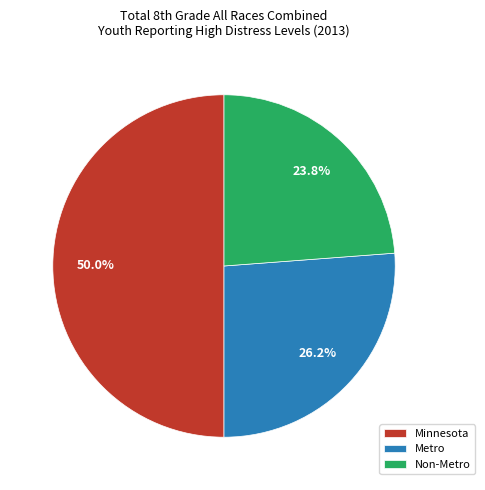

To the nearest percent, what is the average slice percentage?

33%